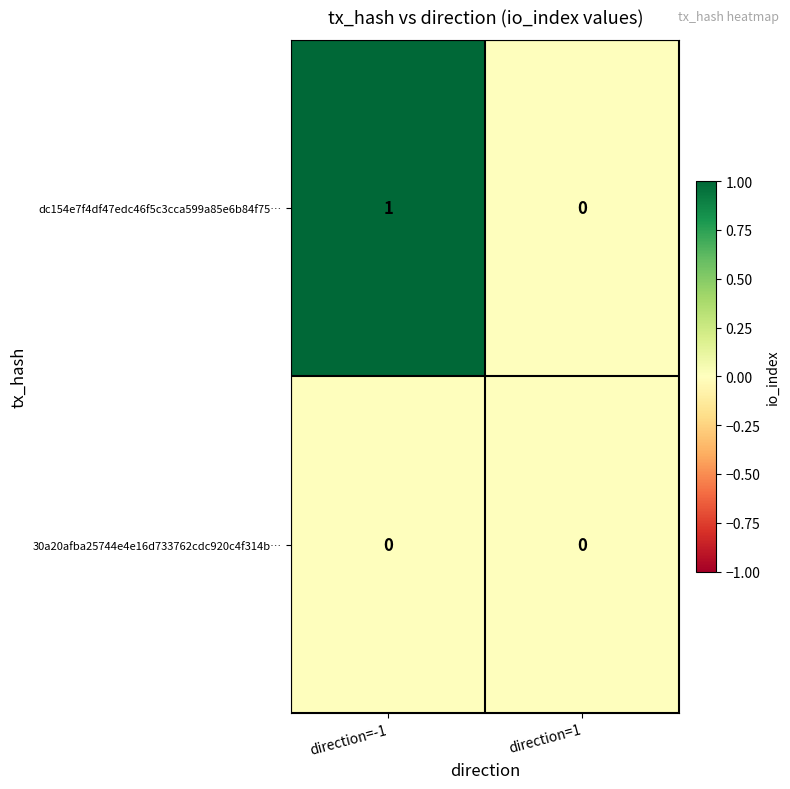

Reading left to right, transcribe all the data shown in this chart.

dc154e7f4df47edc46f5c3cca599a85e6b84f75…: 1	0
30a20afba25744e4e16d733762cdc920c4f314b…: 0	0